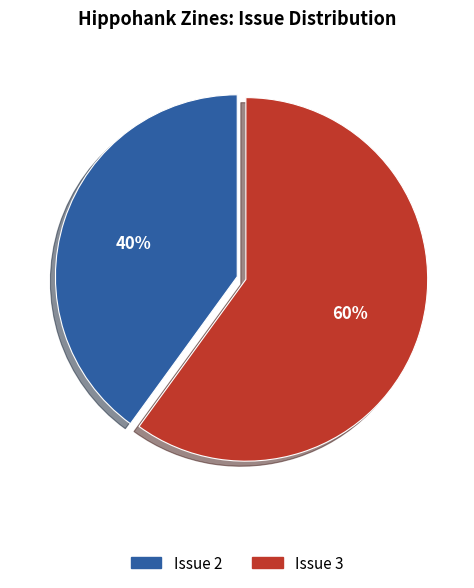

Which category has the biggest portion of the pie?

Issue 3